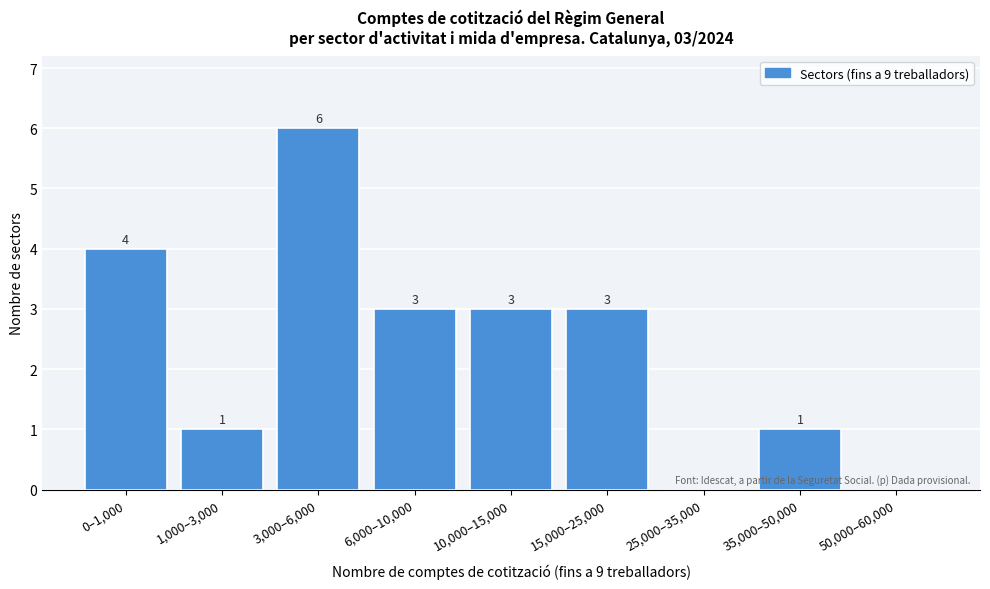

Reading left to right, what are all the values shown in this chart?

0–1,000=4	1,000–3,000=1	3,000–6,000=6	6,000–10,000=3	10,000–15,000=3	15,000–25,000=3	25,000–35,000=0	35,000–50,000=1	50,000–60,000=0